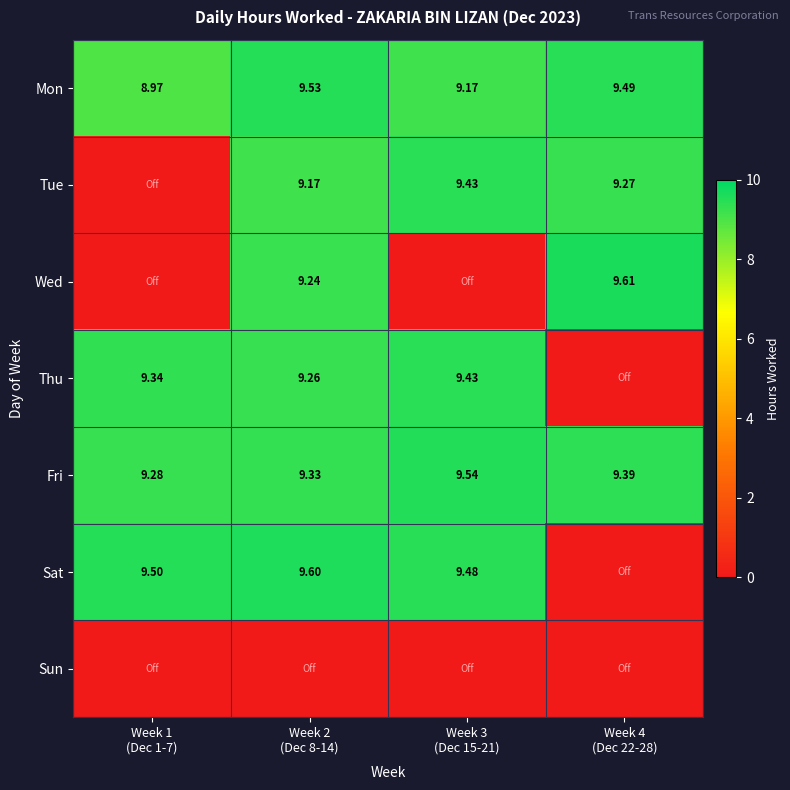

What is the maximum value shown in the chart?

9.6